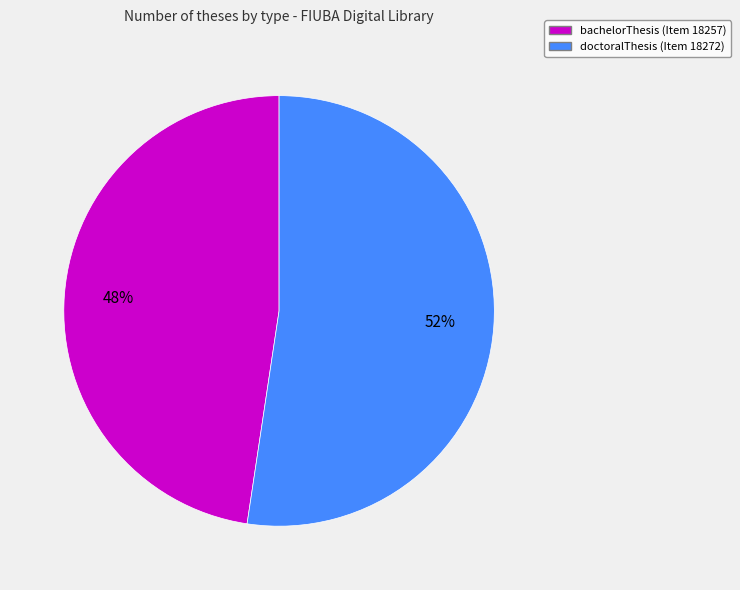

Does any single category account for the majority?

Yes